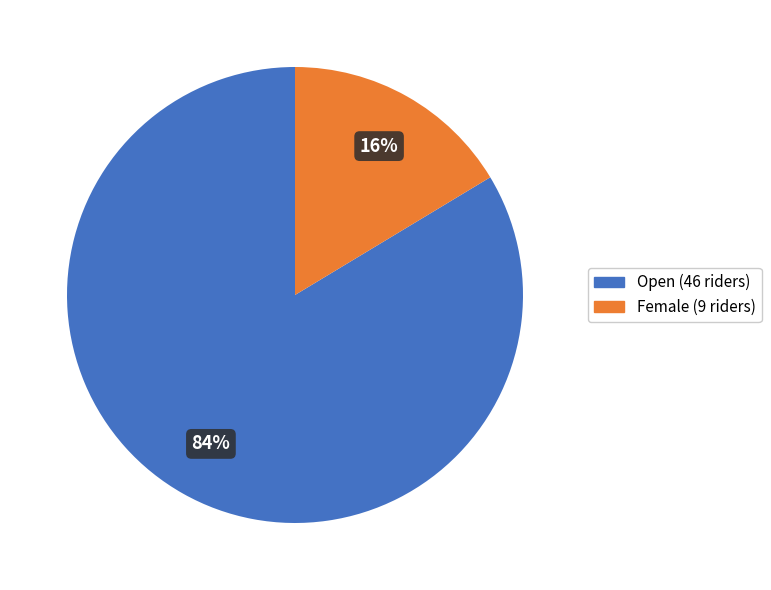

Is it true that Open is 84% of the pie?

True